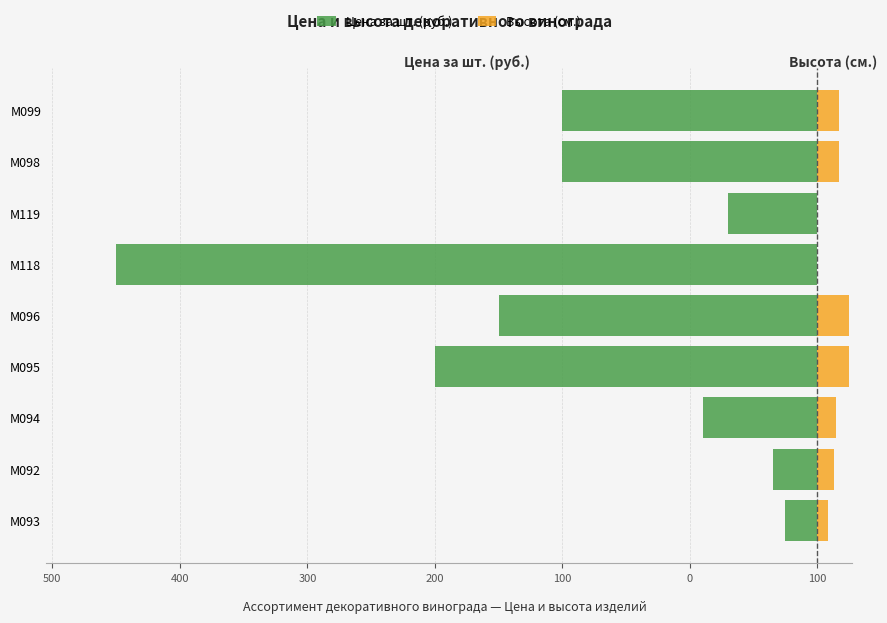

Which series has the widest spread of values?

Цена за шт. (руб.)